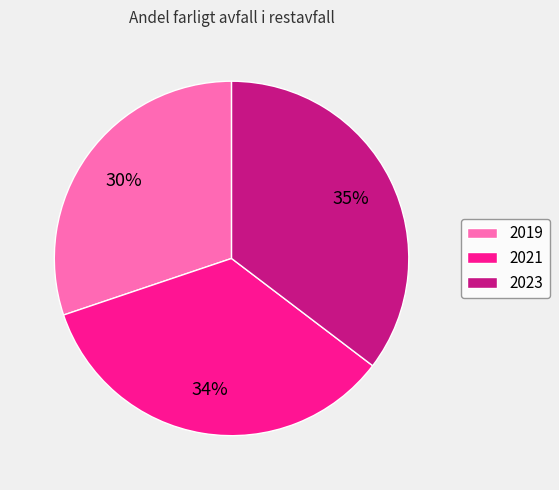

To the nearest percent, what is the difference between the largest and smallest slice percentages?

5%